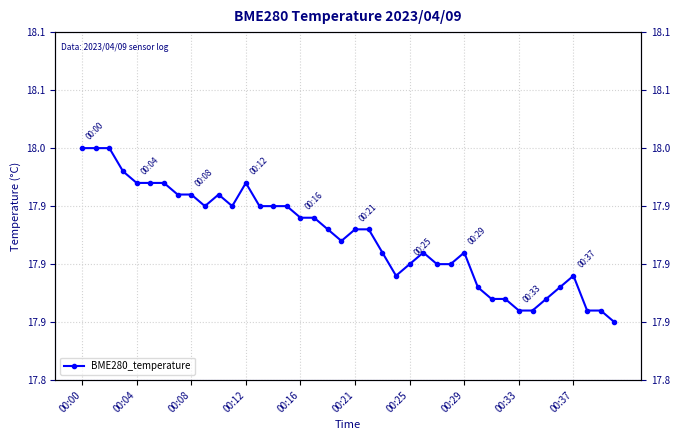

How many interior local peaks (higher than both neighbors) does the data have?

5